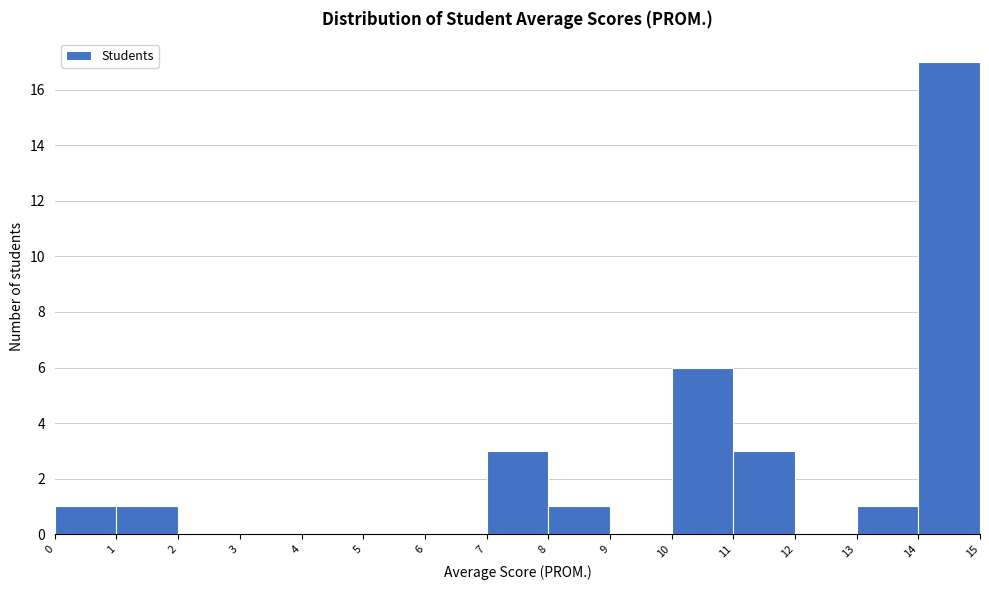

Which range on the x-axis has the tallest bar?

14 to 15